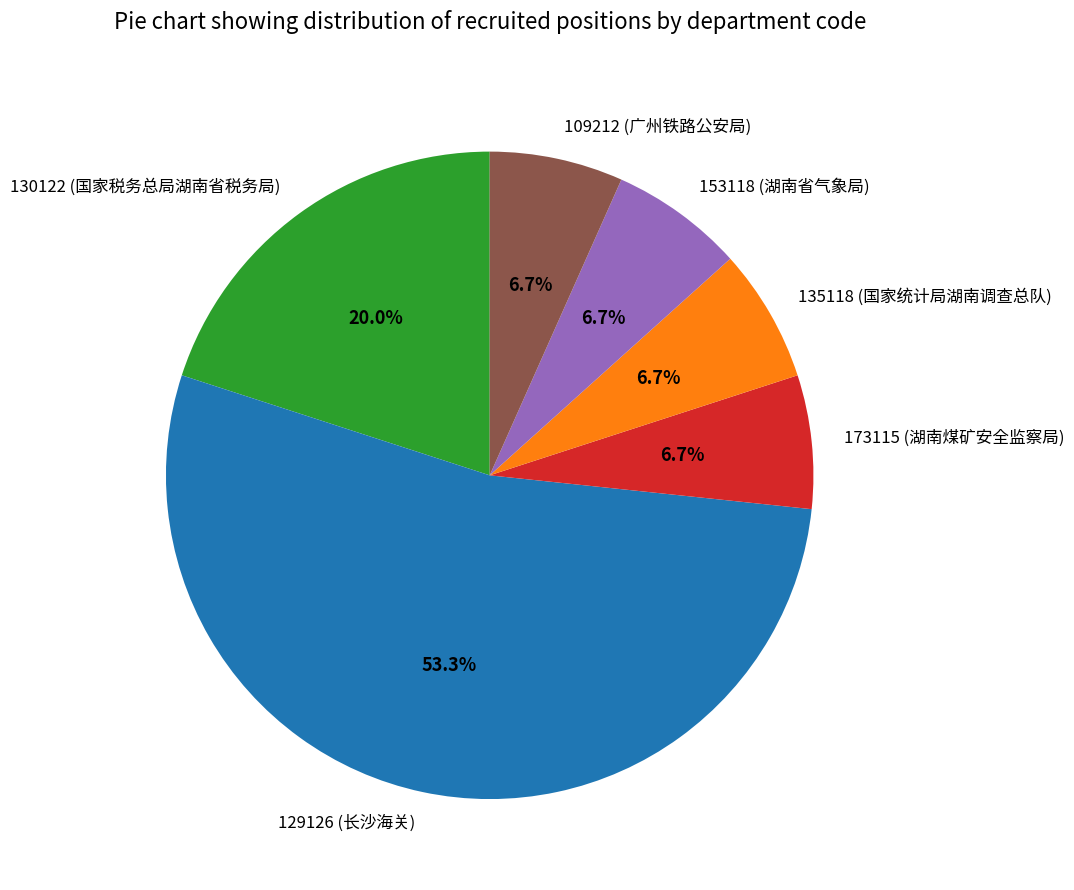

Is the sum of 130122 (国家税务总局湖南省税务局) and 135118 (国家统计局湖南调查总队) greater than half?

No